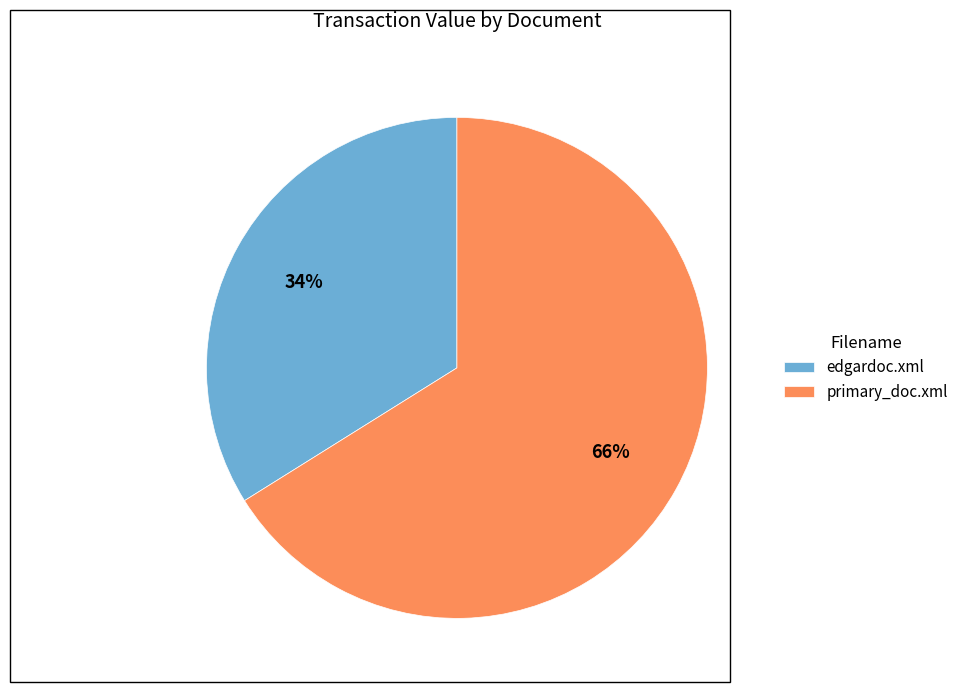

Is it true that primary_doc.xml is 73% of the pie?

False